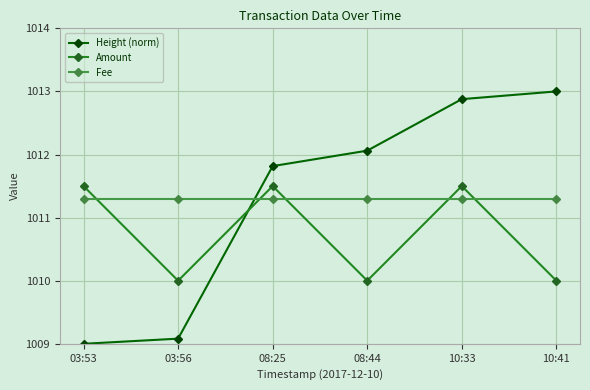

Reading right to left, extract all data points from this chart.

Height (norm): 10:41=1013.0	10:33=1012.9	08:44=1012.1	08:25=1011.8	03:56=1009.1	03:53=1009.0
Amount: 10:41=1010.0	10:33=1011.5	08:44=1010.0	08:25=1011.5	03:56=1010.0	03:53=1011.5
Fee: 10:41=1011.3	10:33=1011.3	08:44=1011.3	08:25=1011.3	03:56=1011.3	03:53=1011.3